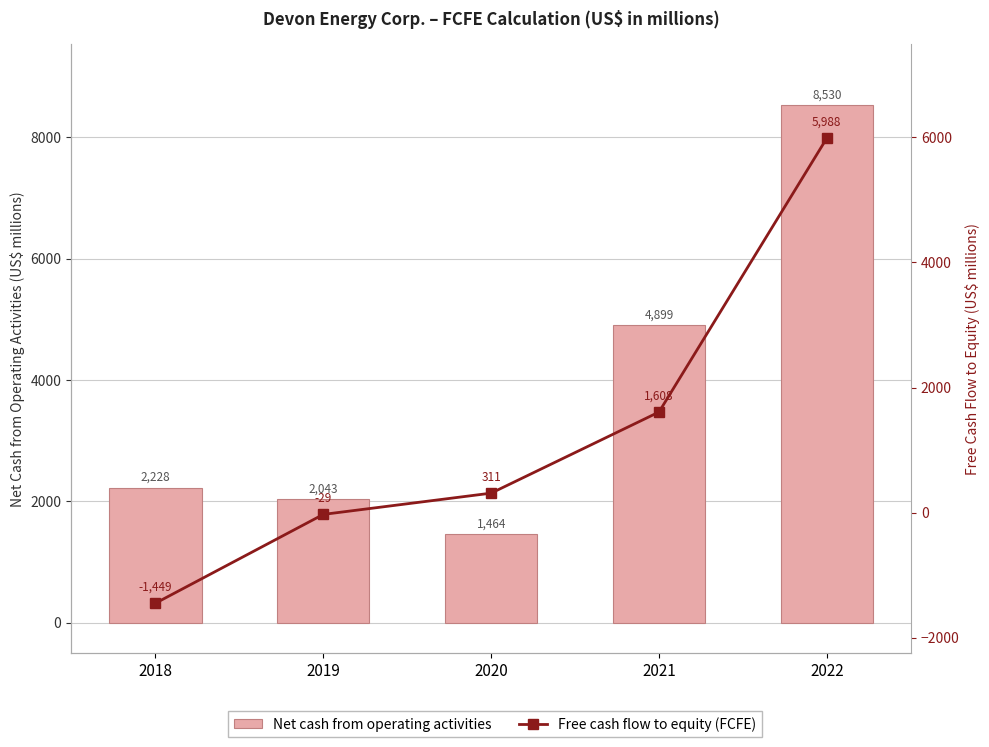

Where is Net cash from operating activities nearest to the value 4997?

2021